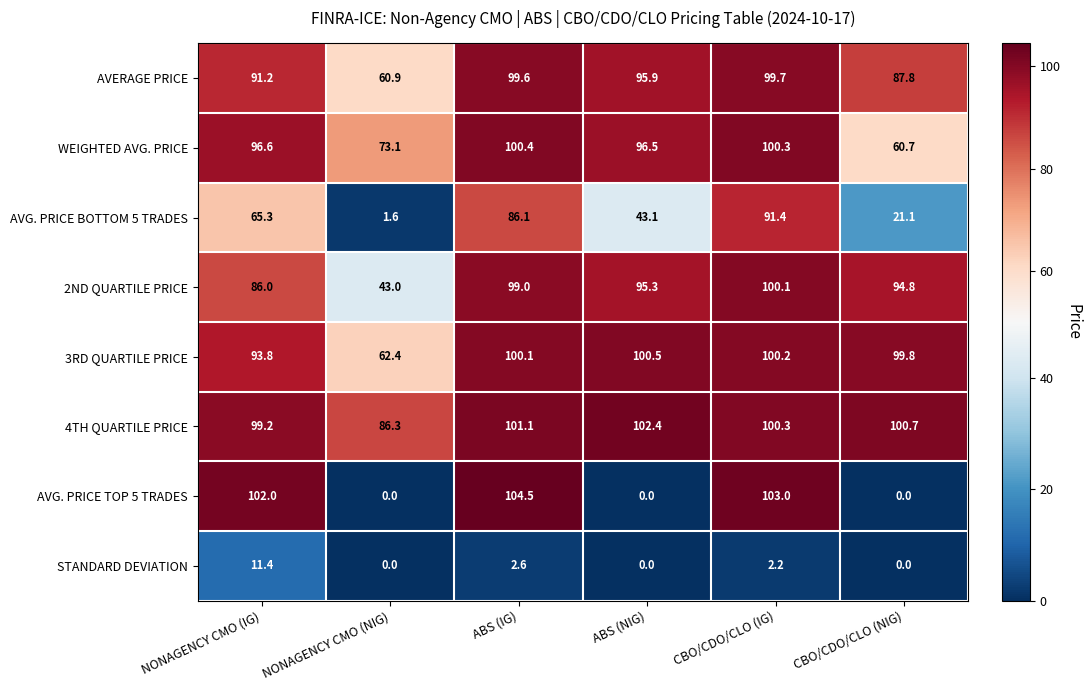

What is the sum of all 4TH QUARTILE PRICE values?

590.0